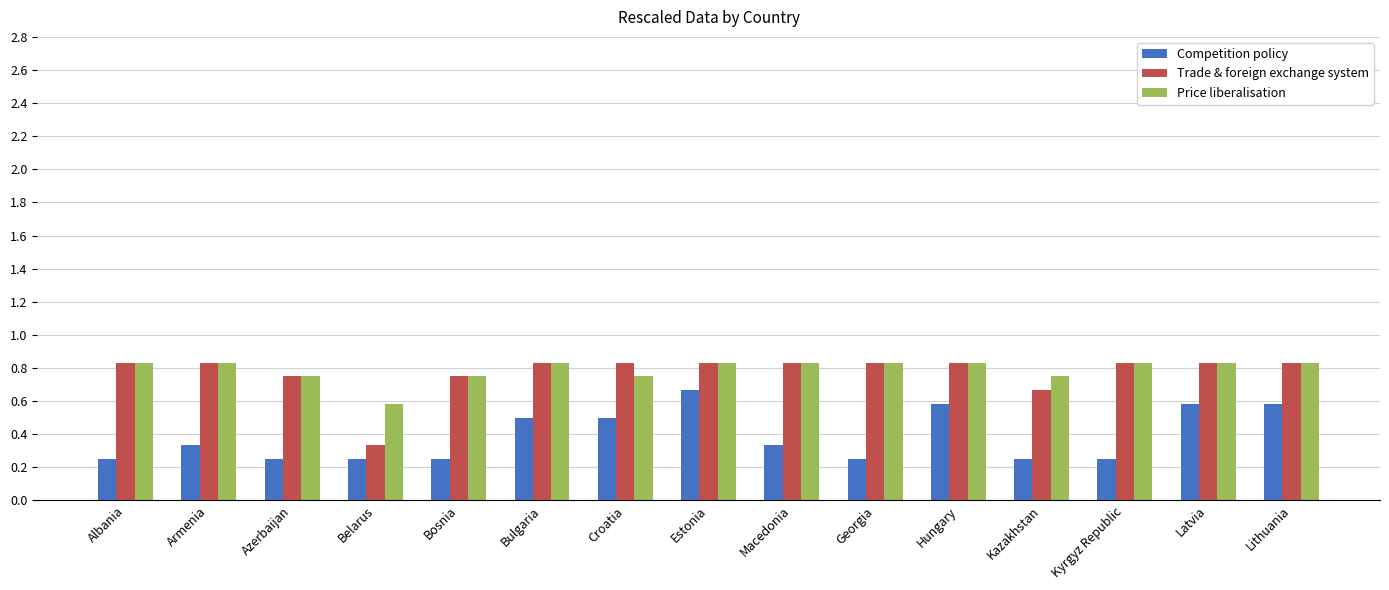

What is the spread (max minus min) of values at Armenia?

0.5